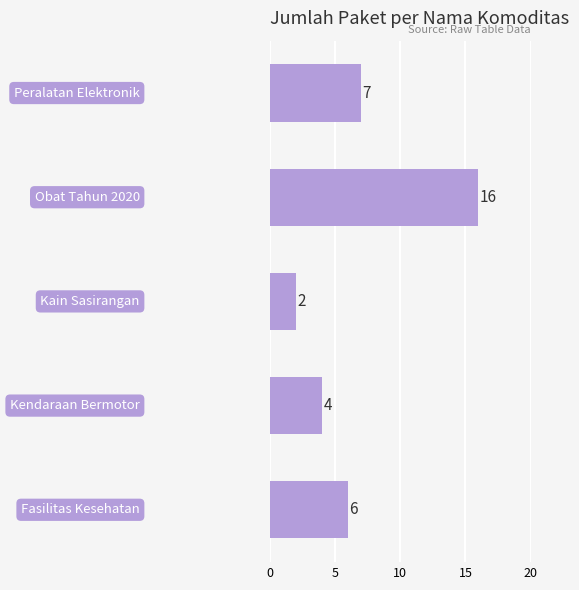

What is the sum of all values?

35